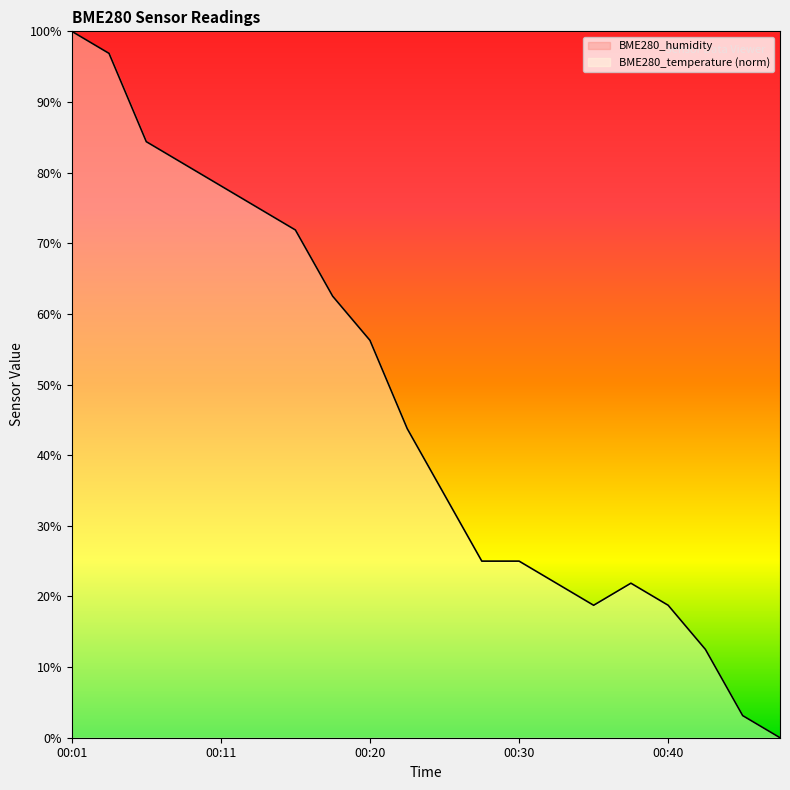

Which has a higher value, 00:11 or 00:45?

00:11